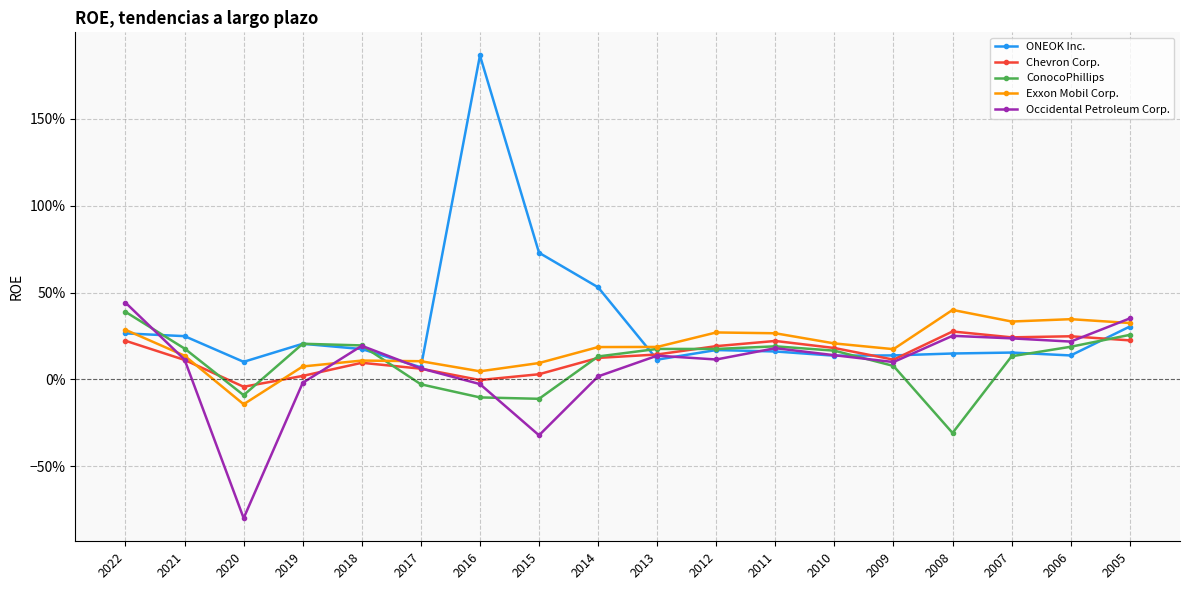

Does the chart have visible grid lines?

Yes